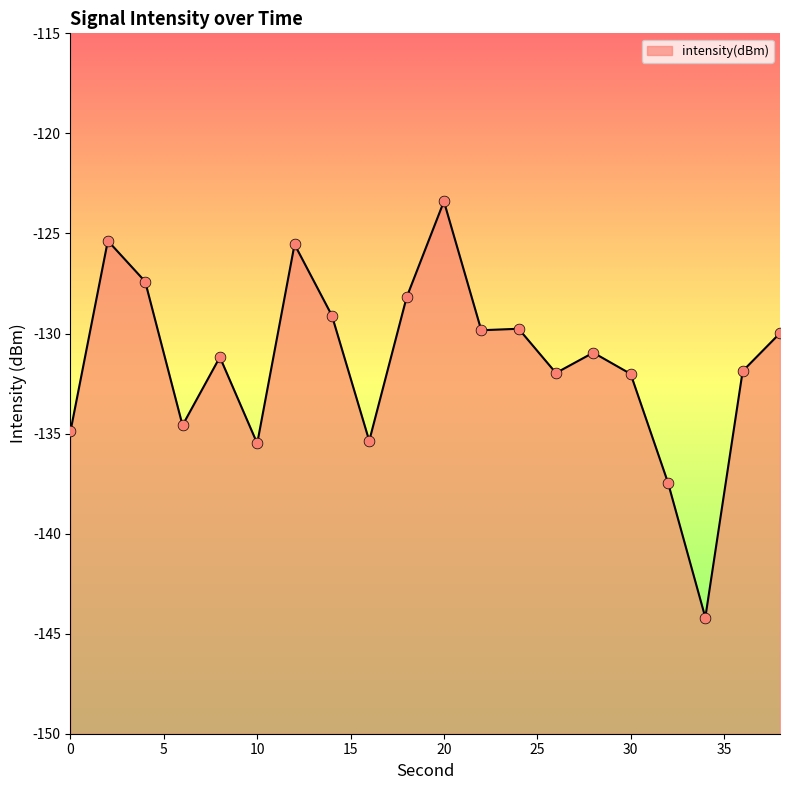

What is the change in value from 28 to 32?

-6.5